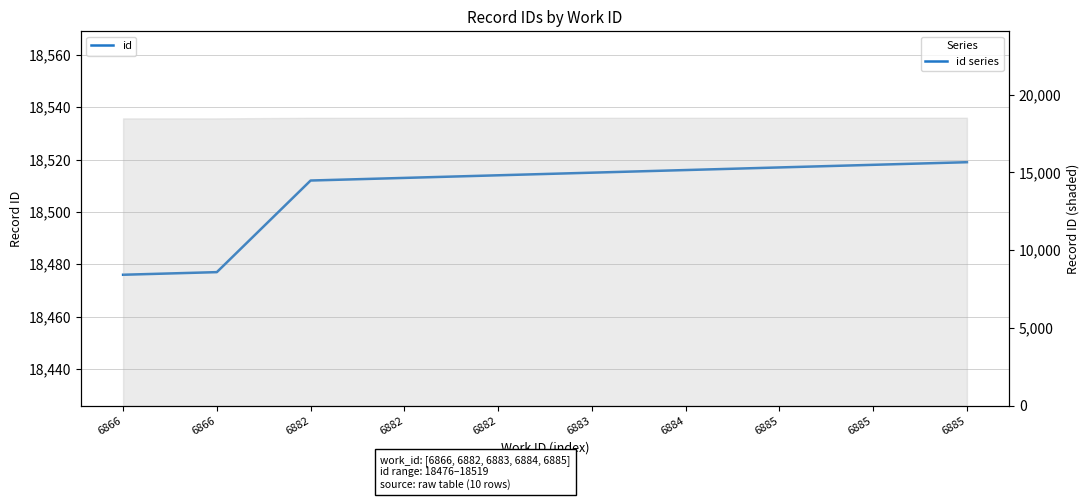

What is the smallest value displayed?

18476